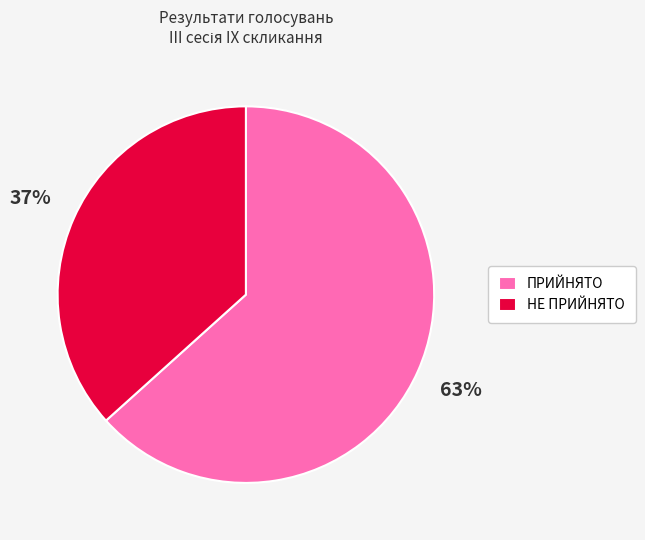

How many segments does this pie chart have?

2